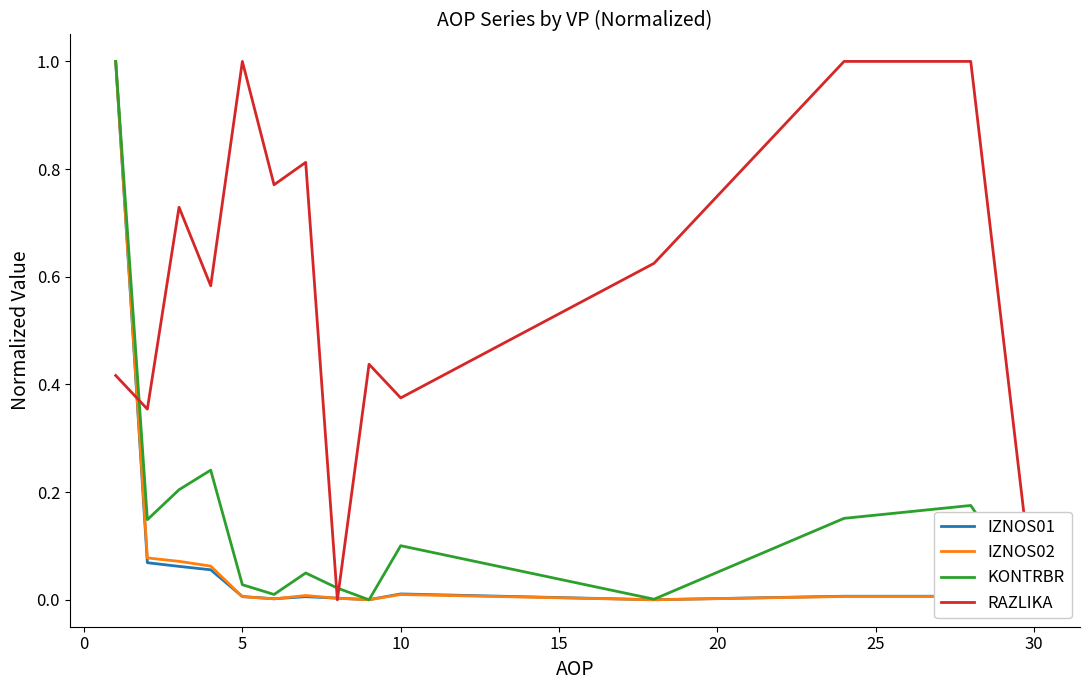

What is the highest value of the KONTRBR series?

1.0